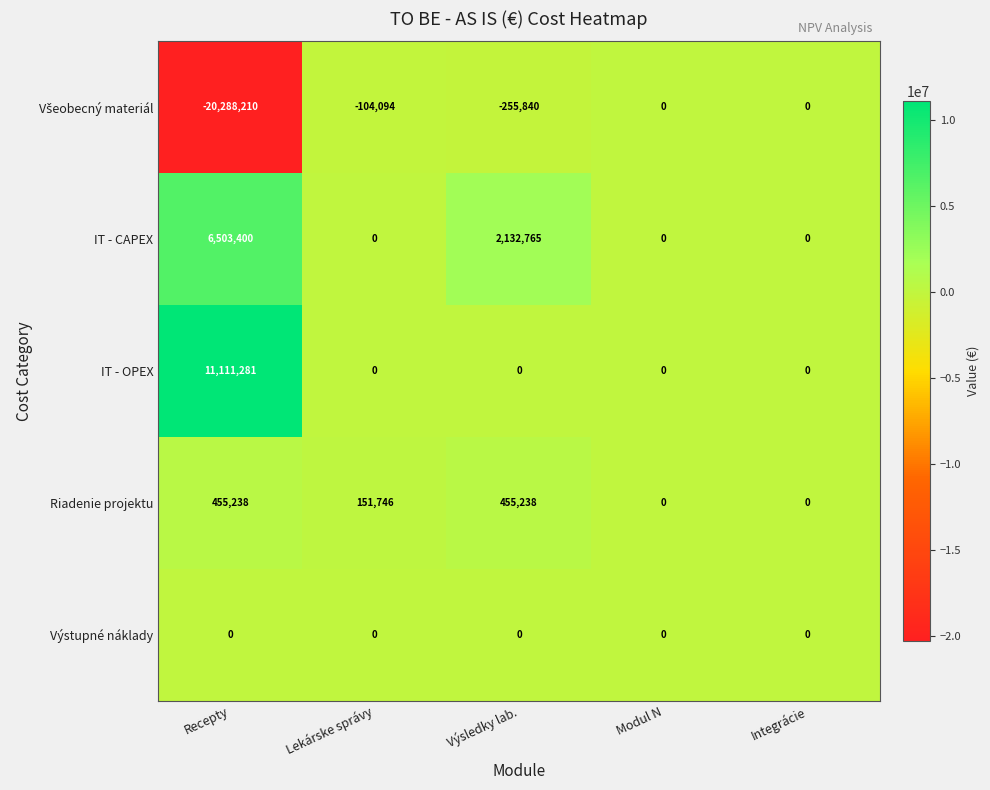

The Riadenie projektu series shows 165400 at Výsledky lab.. True or false?

False